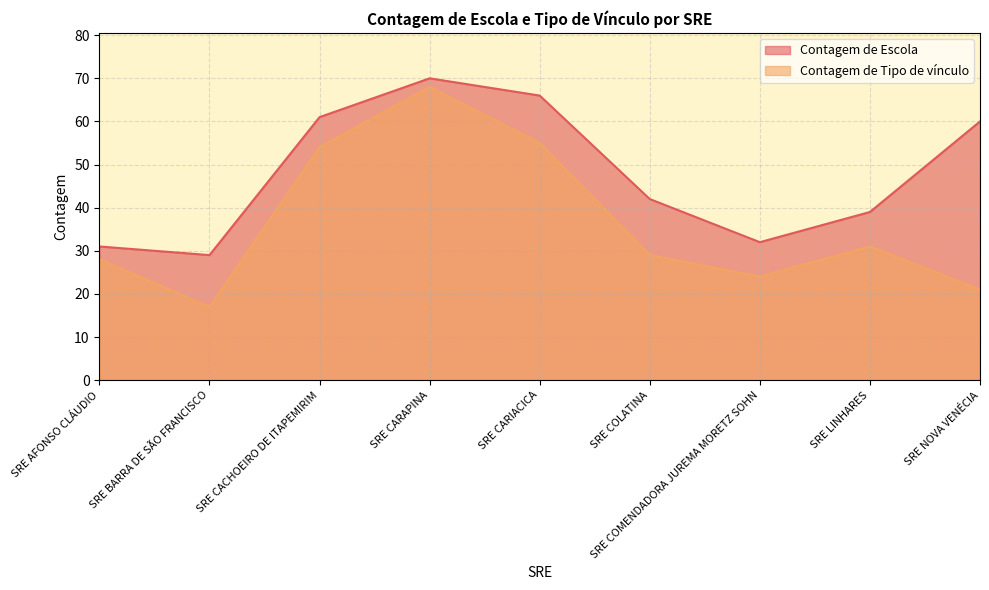

True or false: Contagem de Escola has more than 0 interior local peaks.

True